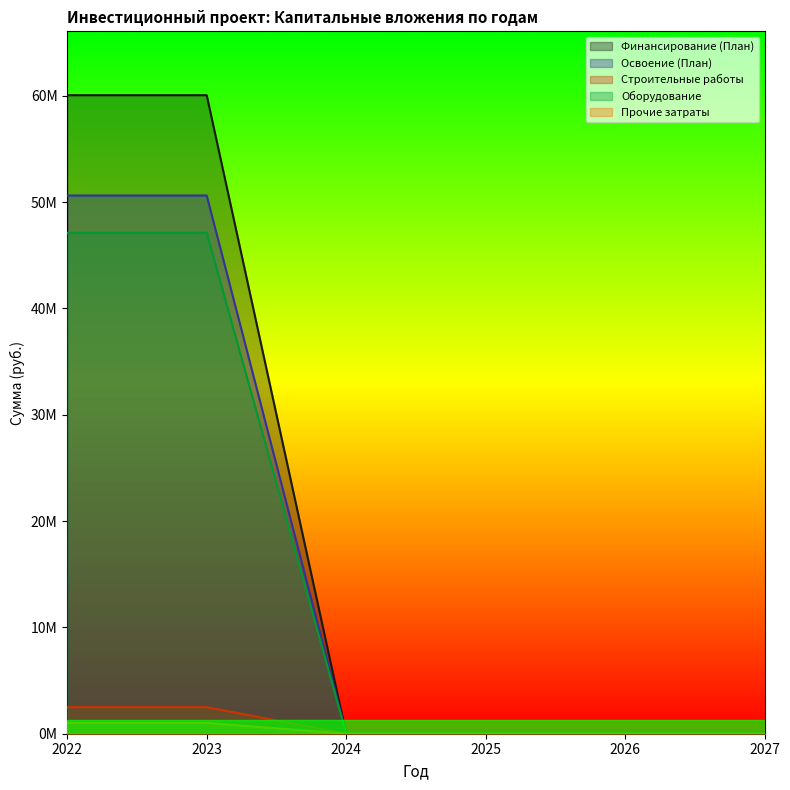

At which label does Строительные работы reach its minimum?

2024